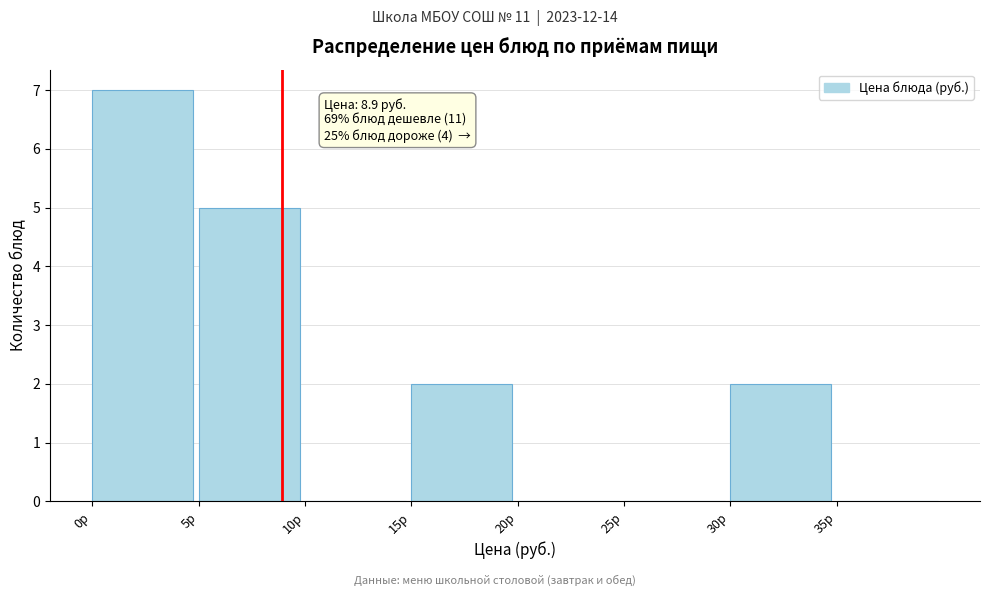

Which range on the x-axis has the tallest bar?

0 to 5